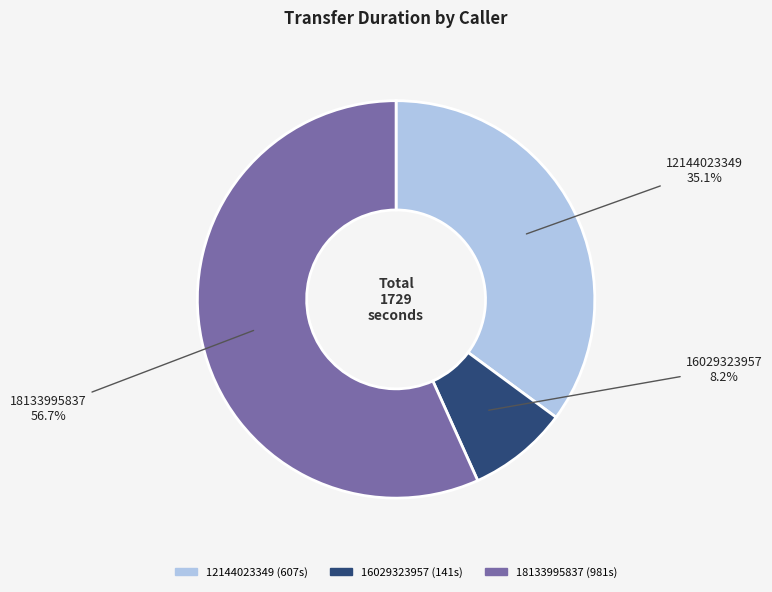

Rank the categories by value from highest to lowest.

18133995837, 12144023349, 16029323957